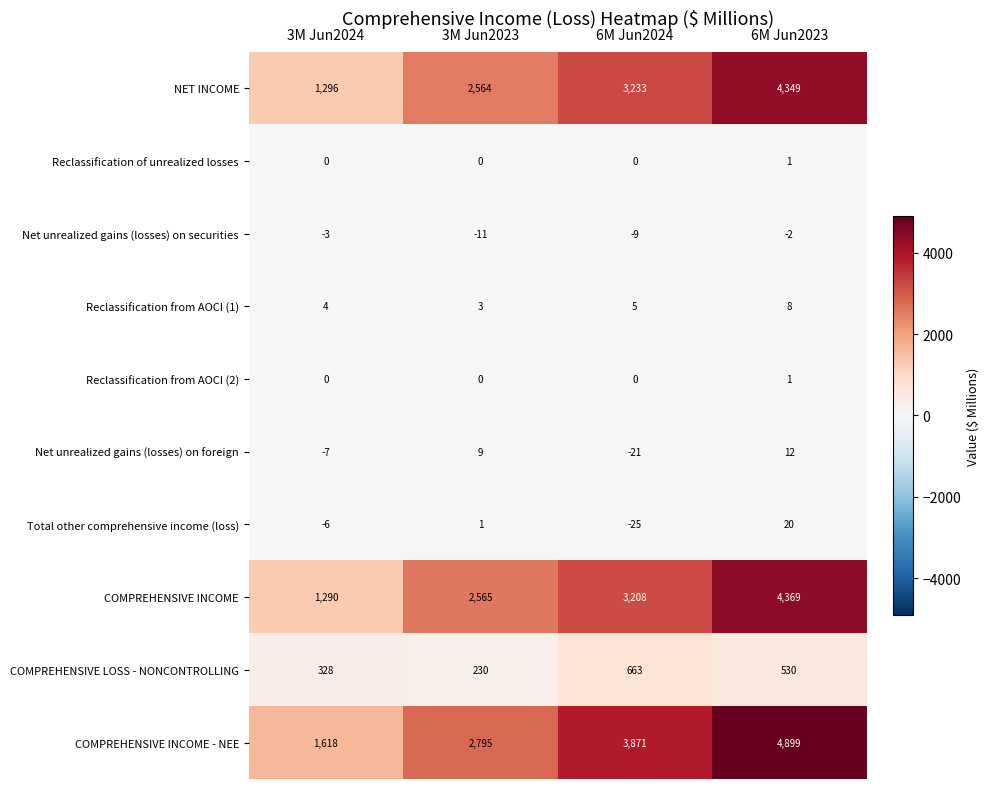

How many categories are shown in the chart?

4